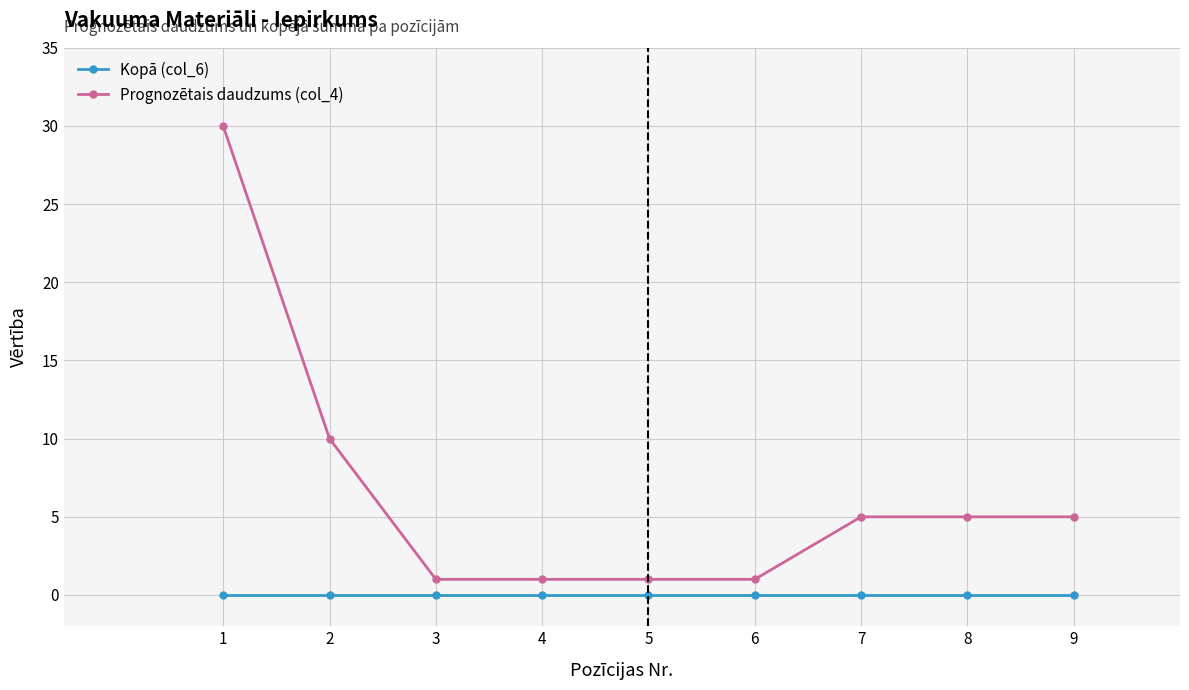

How many categories are shown in the chart?

9